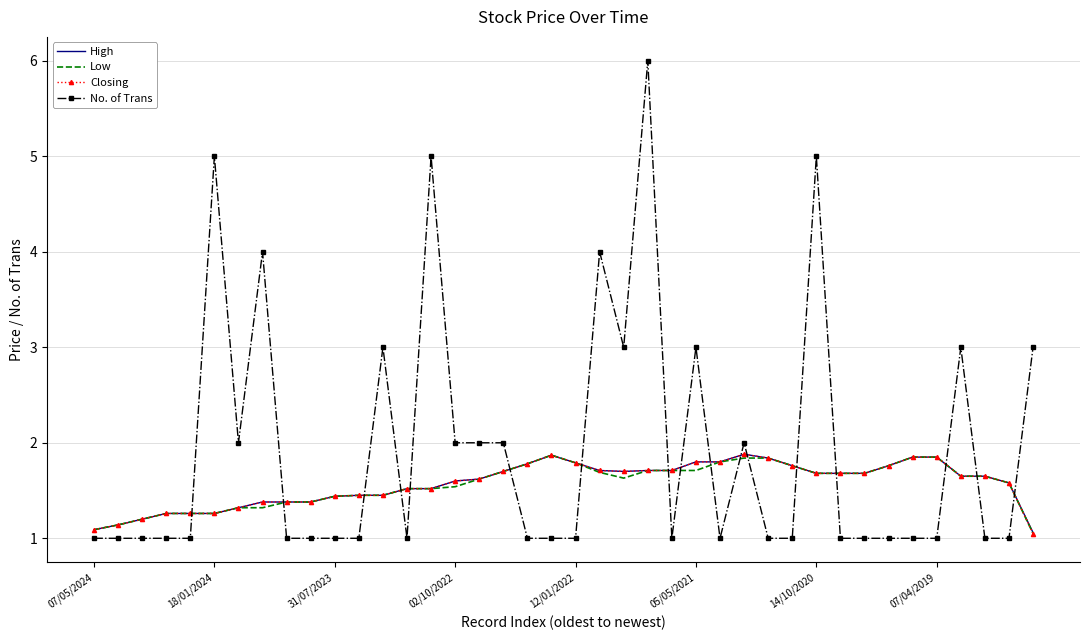

Which series ends up on top after the final intersection of High and No. of Trans?

No. of Trans